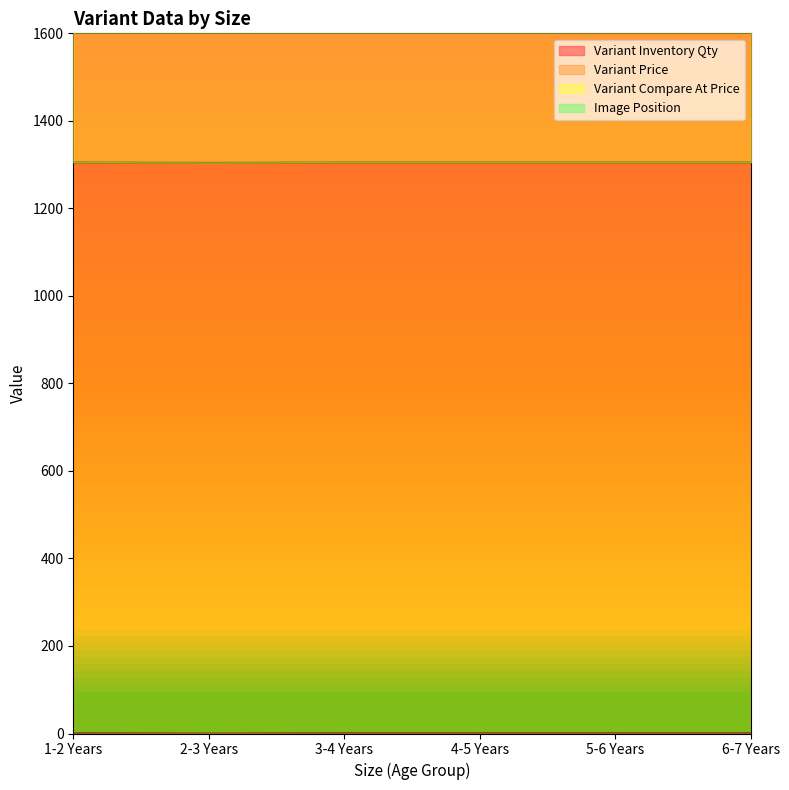

True or false: Variant Compare At Price has a value of 1499 at 6-7 Years.

True